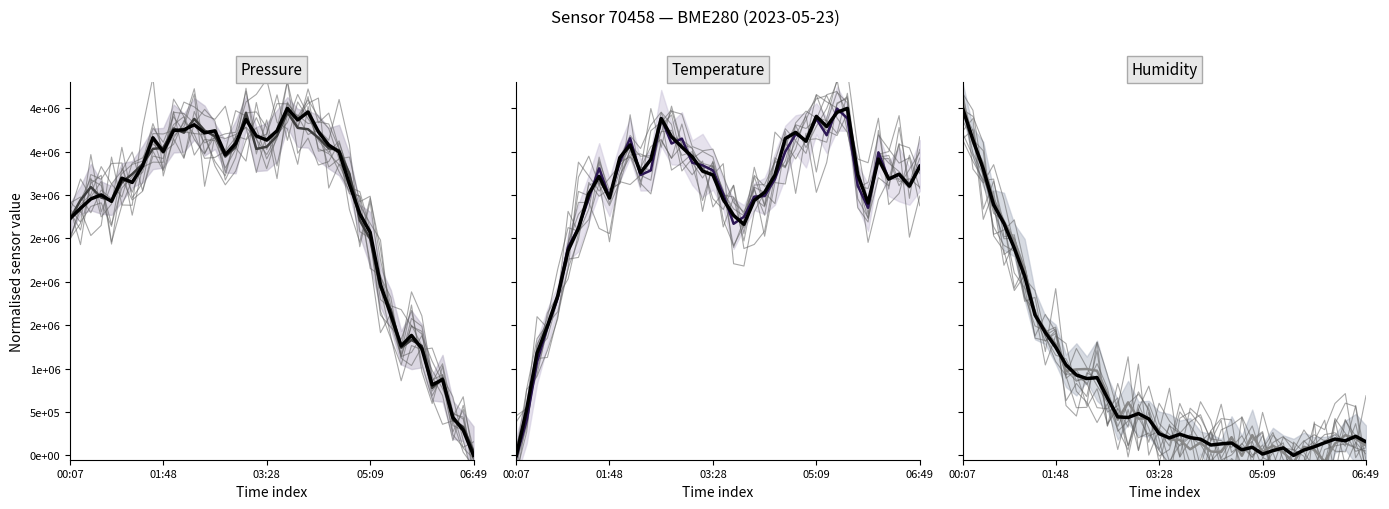

What is the value of the mean point at the 14th from the left?

975401.1